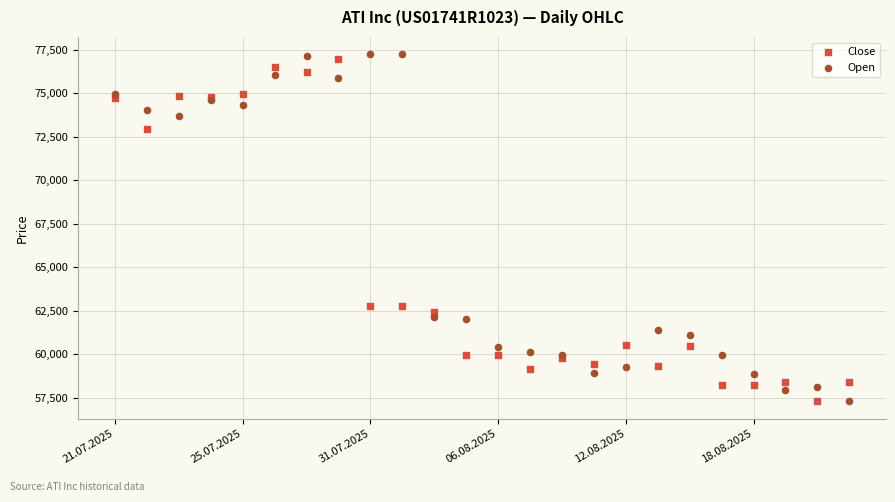

Which series has the widest spread of Y values?

Open